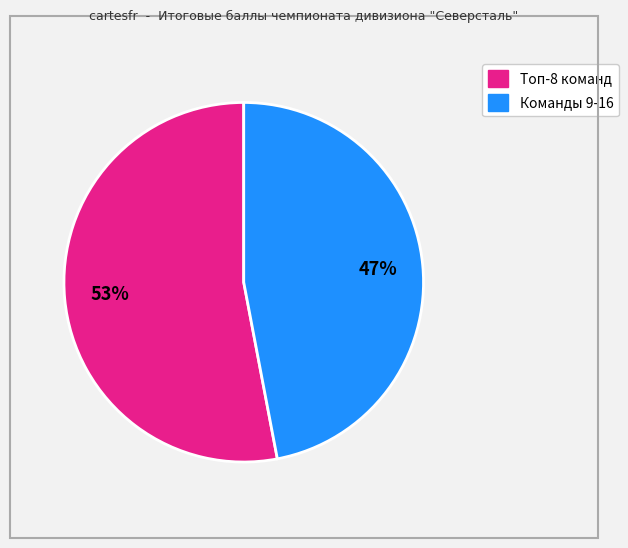

How many slices are in this pie chart?

2